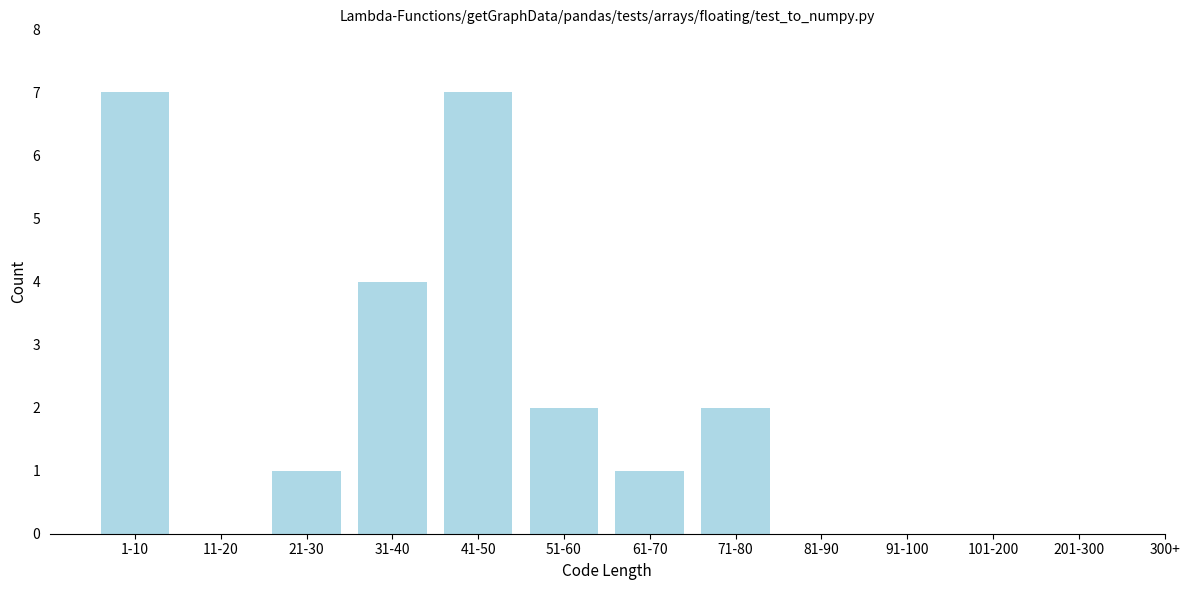

Reading left to right, what are all the values shown in this chart?

1-10=7	11-20=0	21-30=1	31-40=4	41-50=7	51-60=2	61-70=1	71-80=2	81-90=0	91-100=0	101-200=0	201-300=0